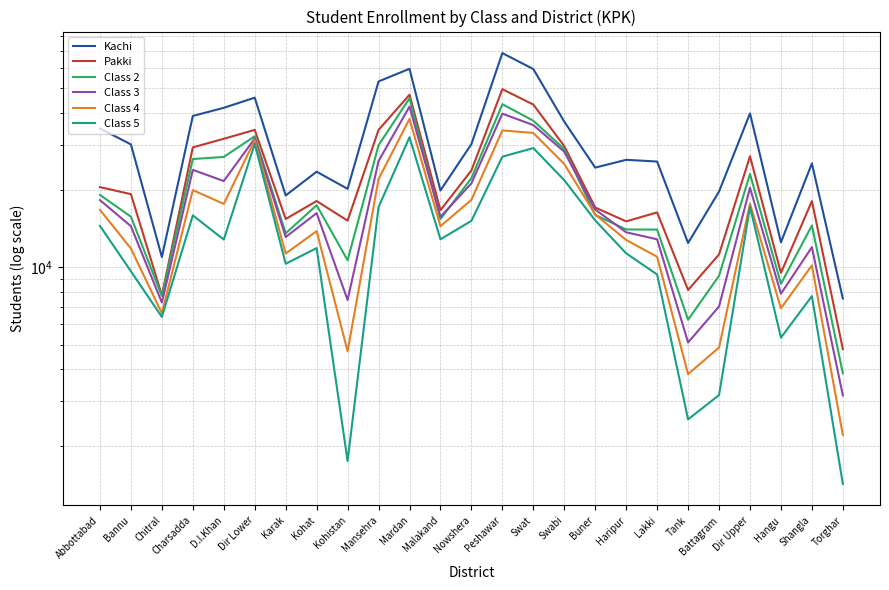

What is the average value of the Kachi series?

31549